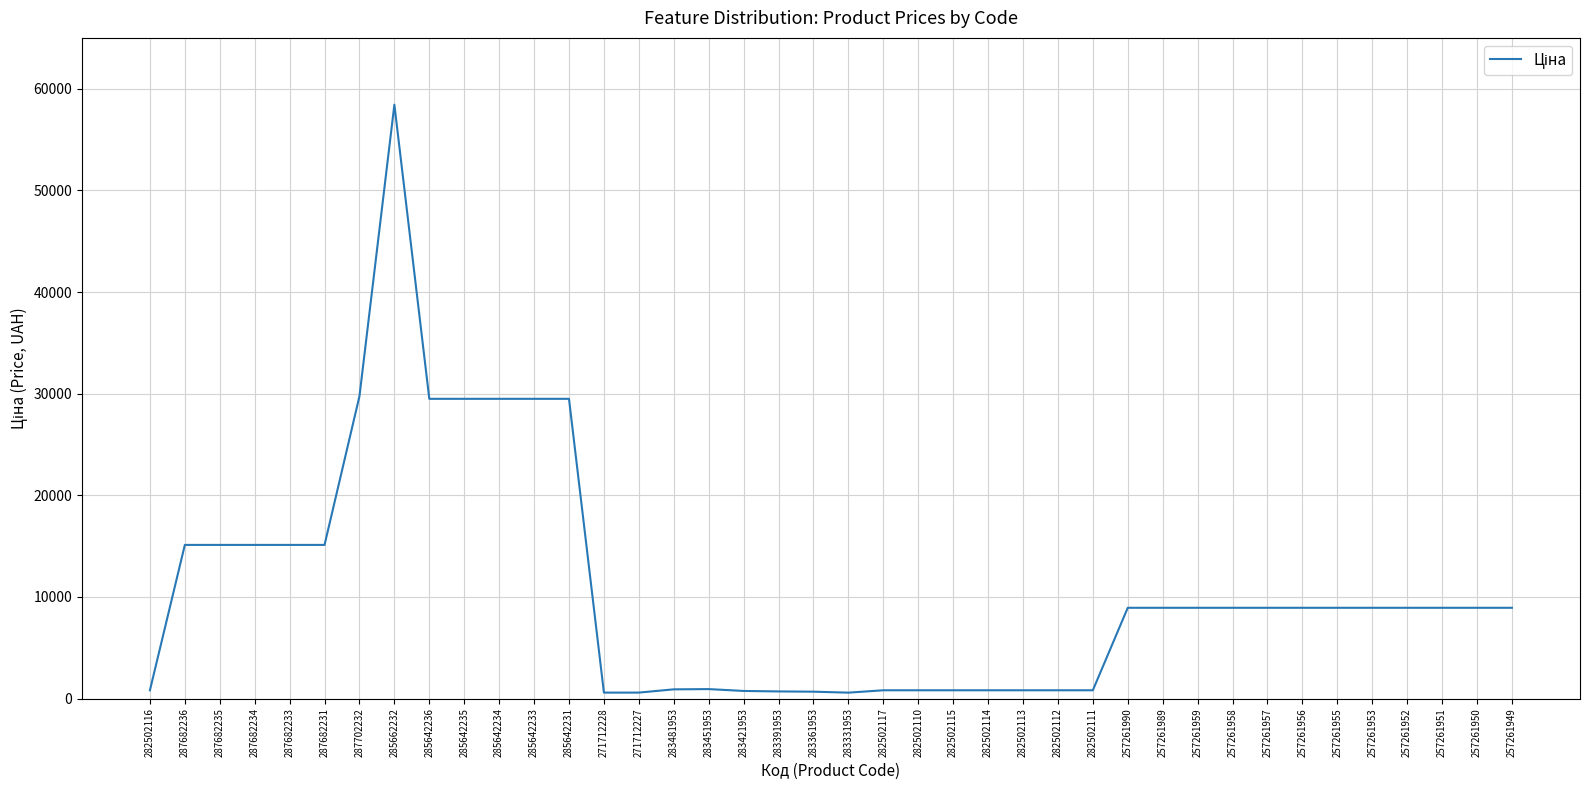

Approximately how many times larger is the value at 257261953 compared to 283451953?

9.6